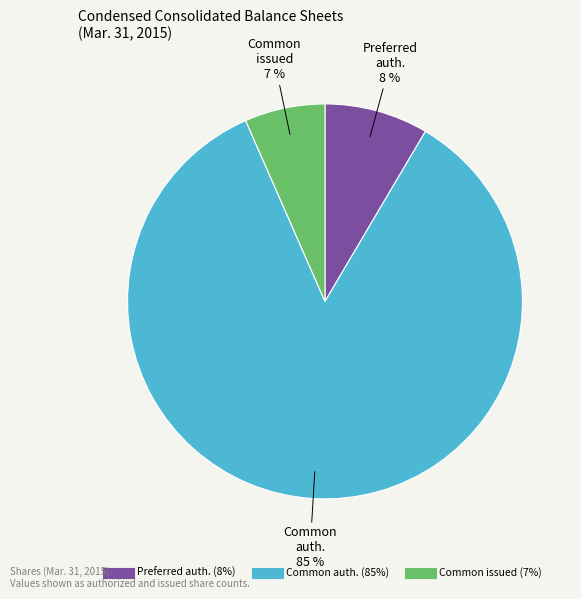

Count the number of slices in the pie.

3